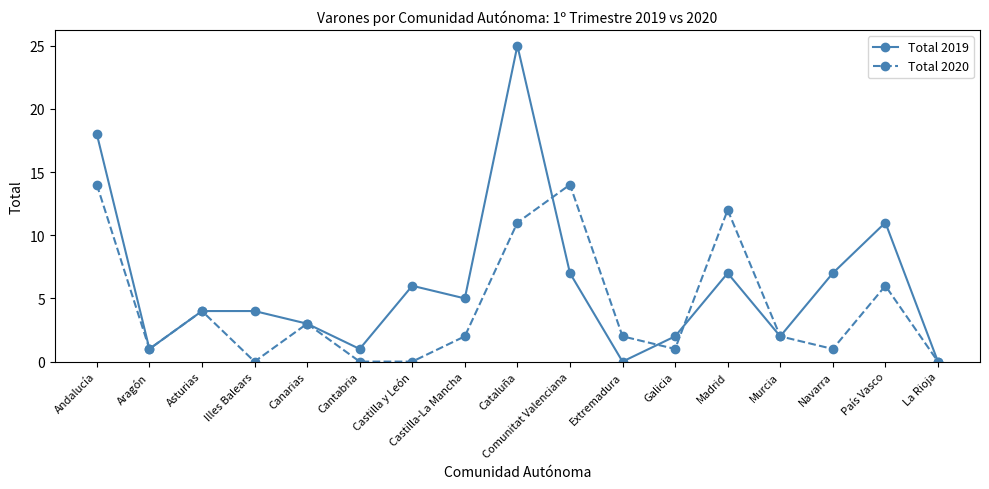

Is it true that Total 2020 equals 0 at Cantabria?

True